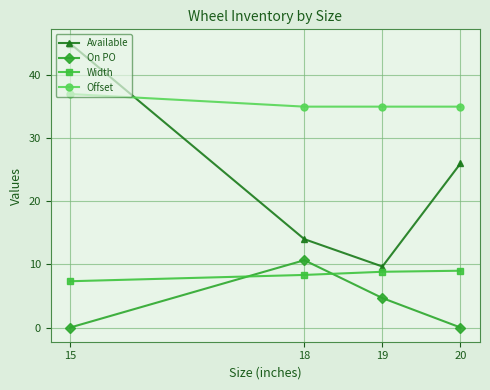

At which label does Available first exceed 26?

15